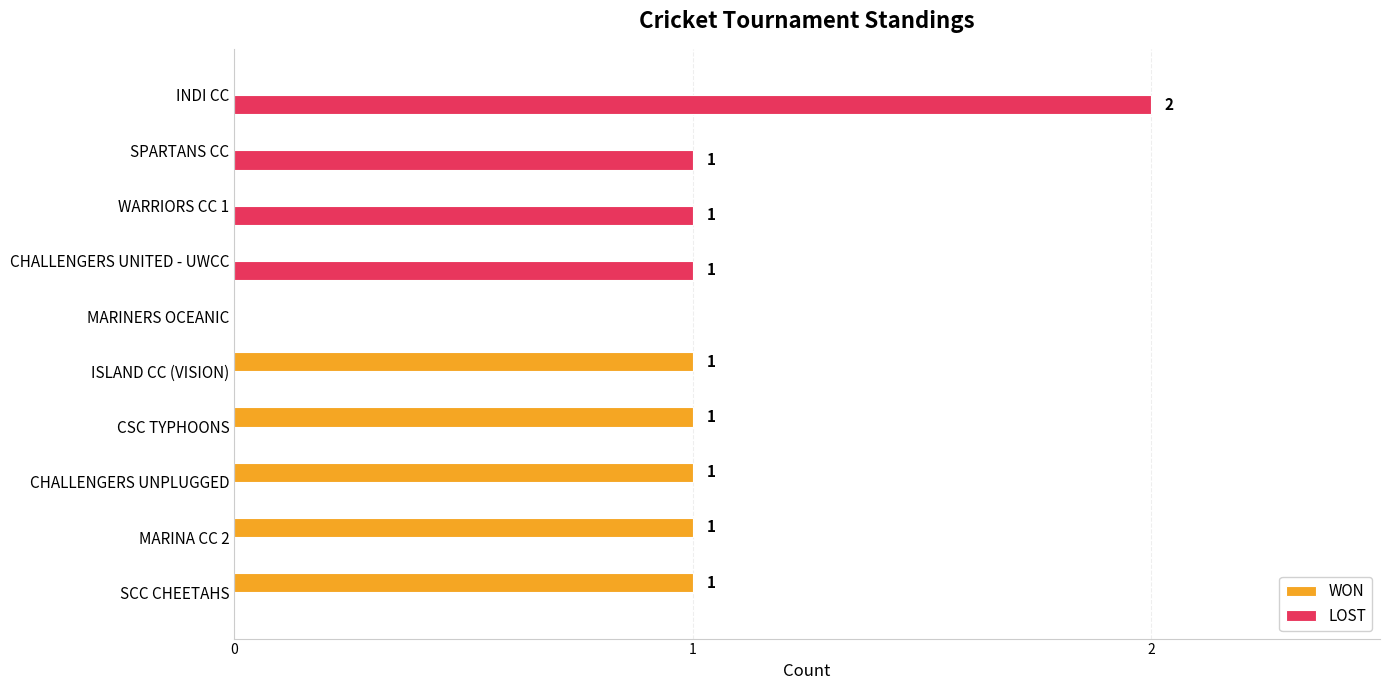

Is it true that LOST equals -1 at CHALLENGERS UNPLUGGED?

False